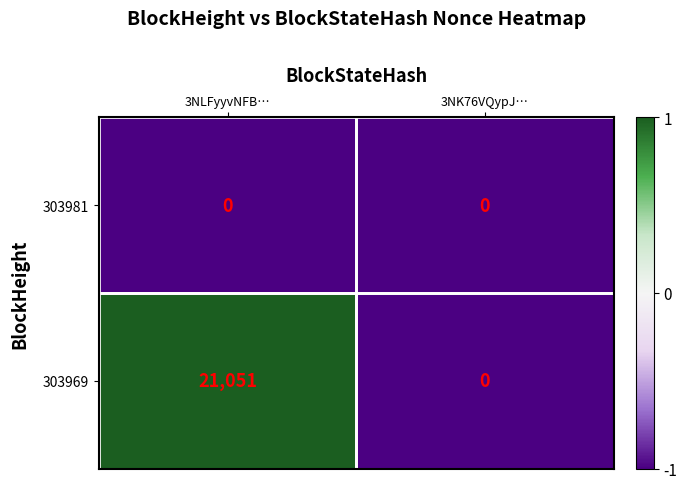

Which series has the largest total across all categories?

303969